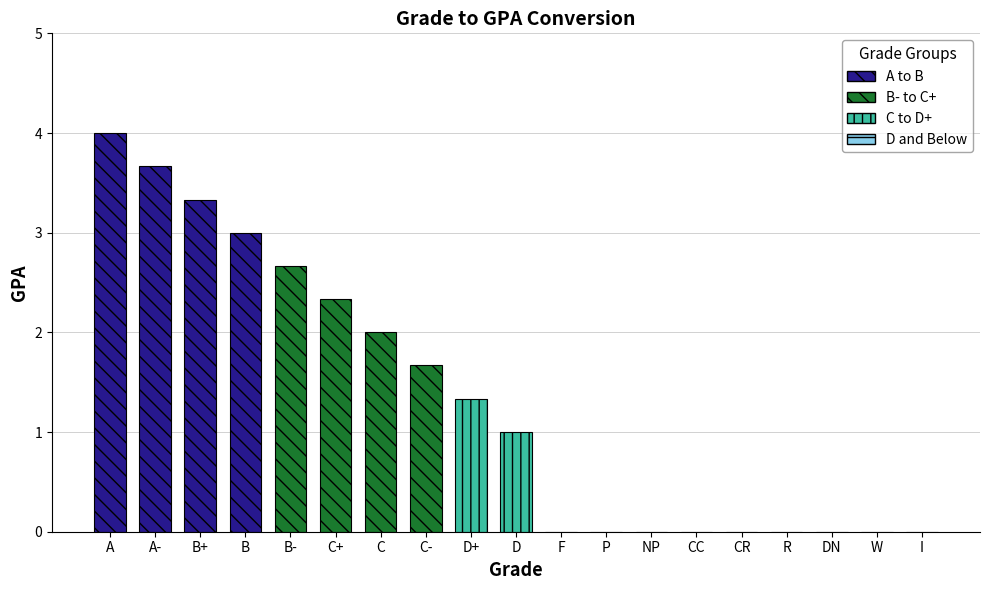

At which label is the value closest to 2?

C